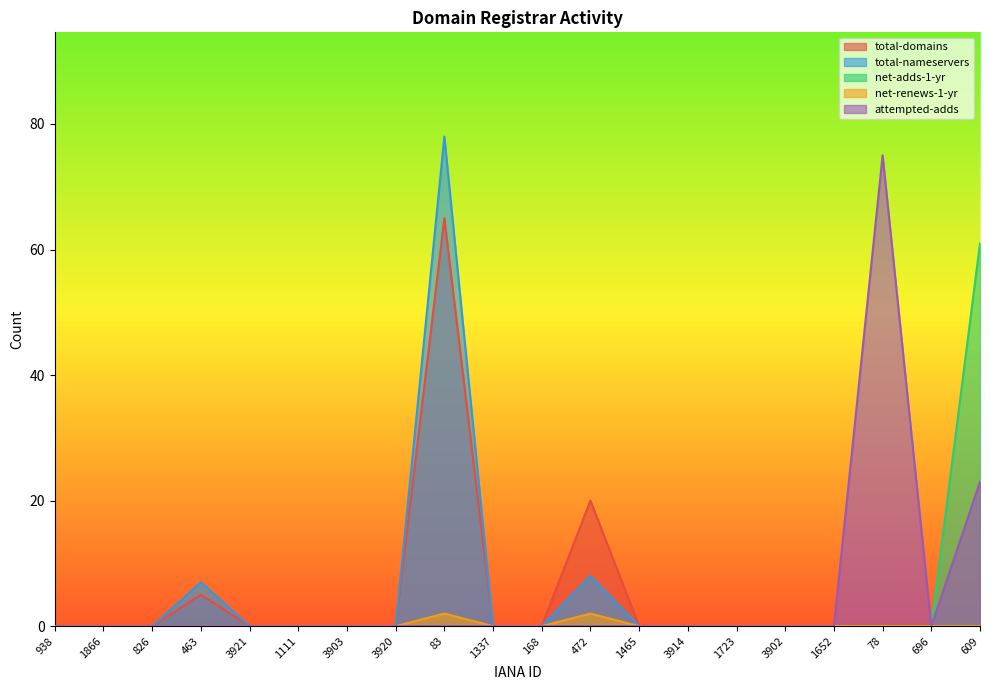

What is the difference between the second highest and minimum values in the net-renews-1-yr series?

2